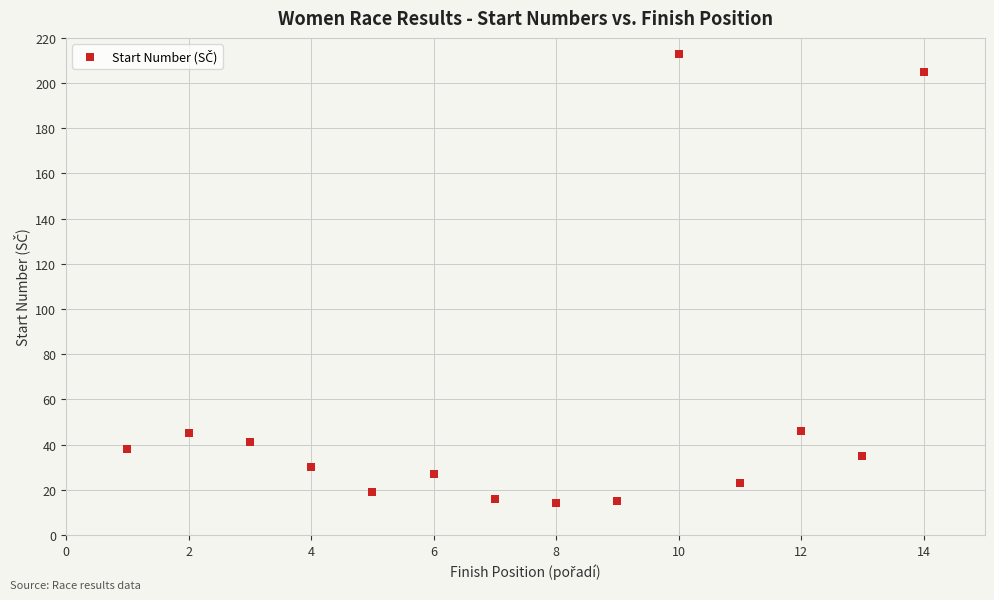

What is the range of Y values (max minus min)?

199